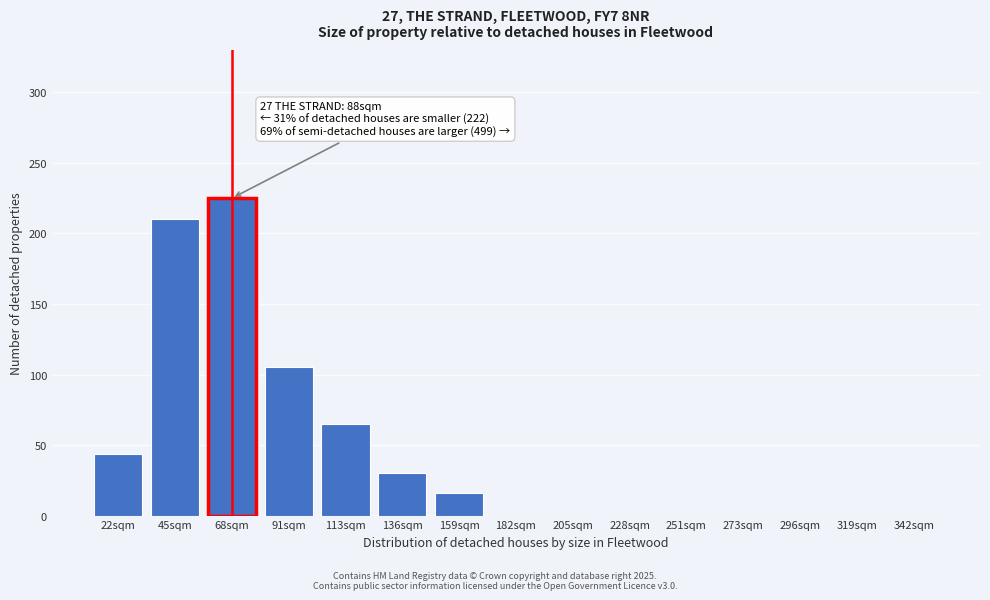

Reading left to right, list all the values displayed in this chart.

22sqm=44	45sqm=210	68sqm=225	91sqm=105	113sqm=65	136sqm=30	159sqm=16	182sqm=0	205sqm=0	228sqm=0	251sqm=0	273sqm=0	296sqm=0	319sqm=0	342sqm=0